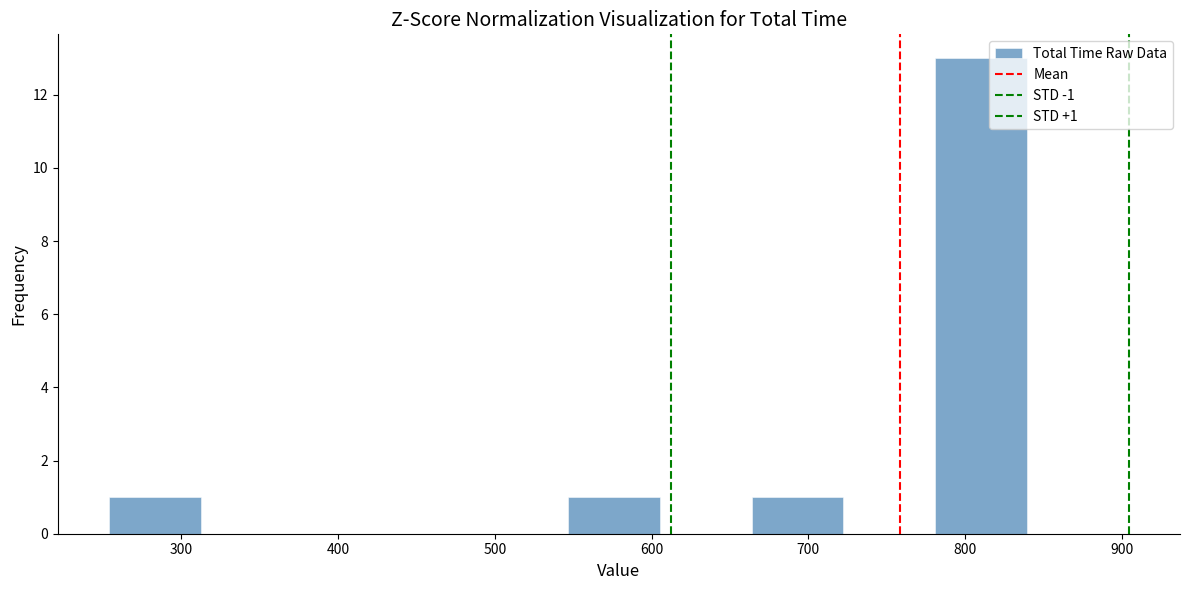

Which range on the x-axis has the tallest bar?

780 to 840